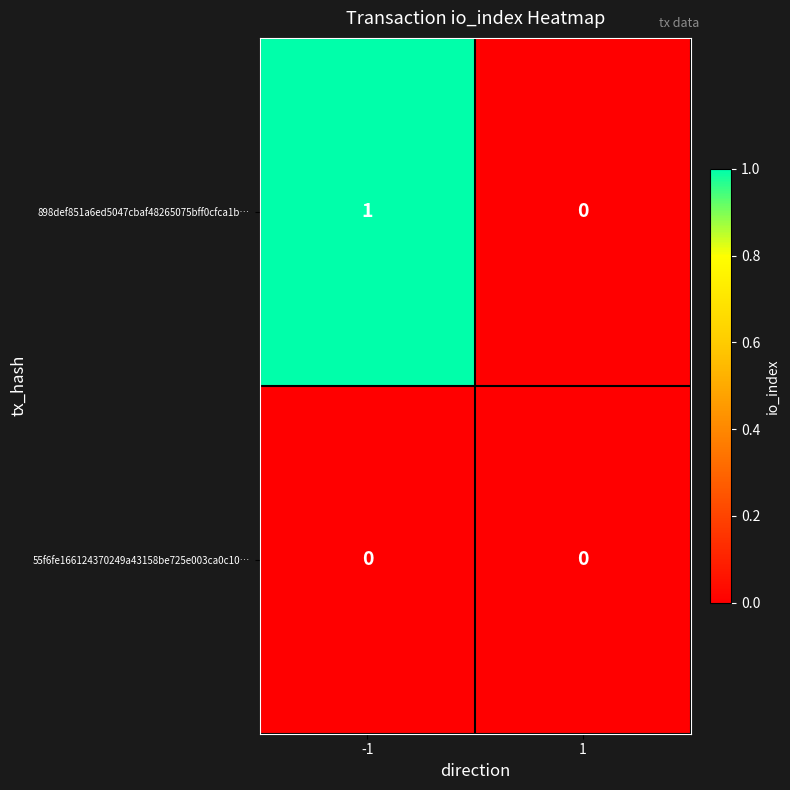

Which series has the largest total across all categories?

898def851a6ed5047cbaf48265075bff0cfca1b…